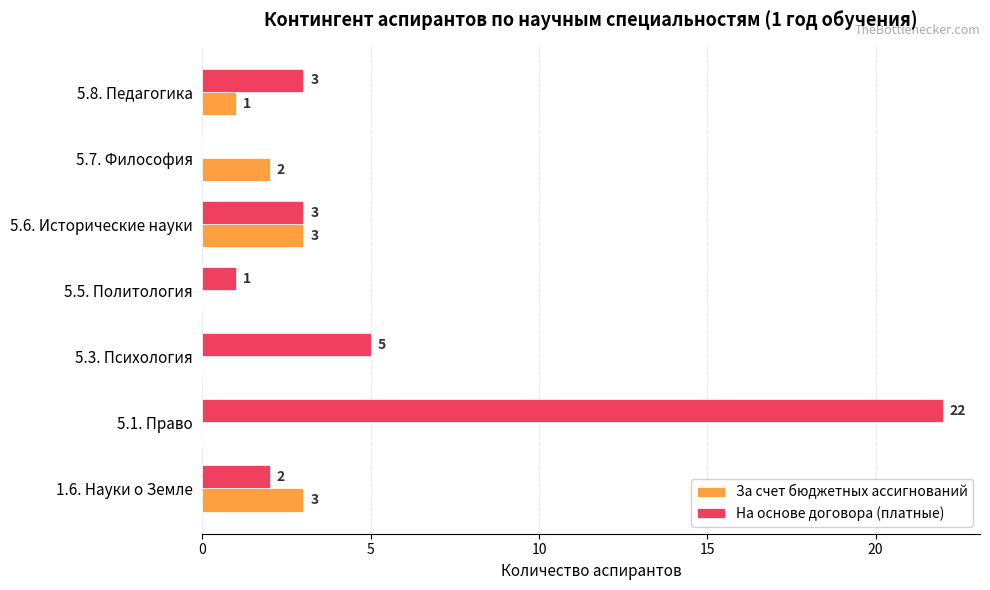

At which category is the sum across all series the highest?

5.1. Право